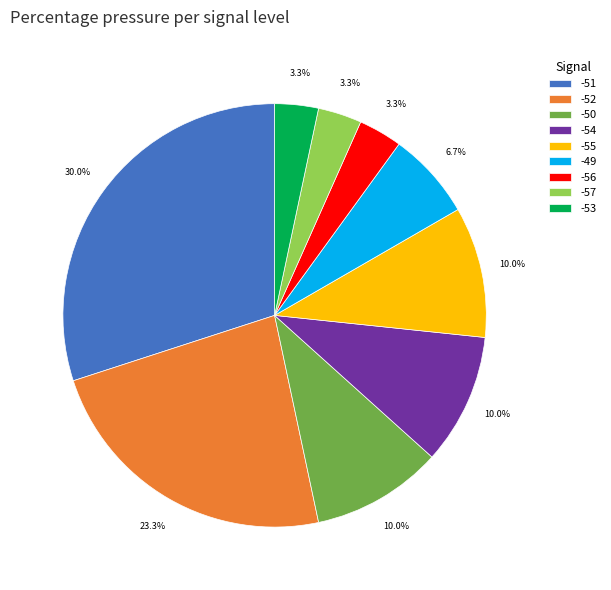

What is the largest slice in the pie chart?

-51